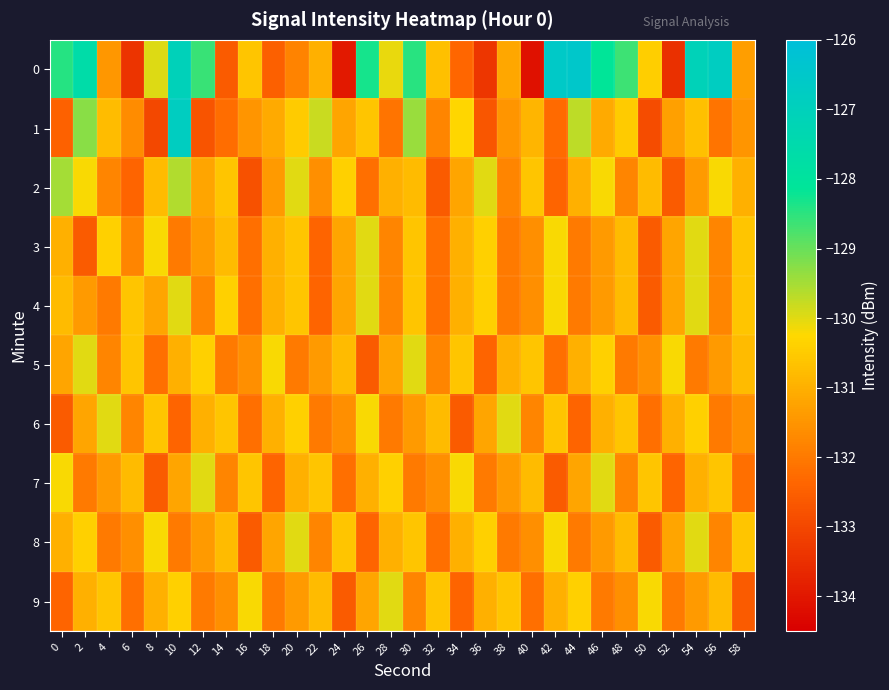

At 10, list the series in order from smallest to largest.

6, 3, 8, 7, 5, 9, 4, 2, 0, 1